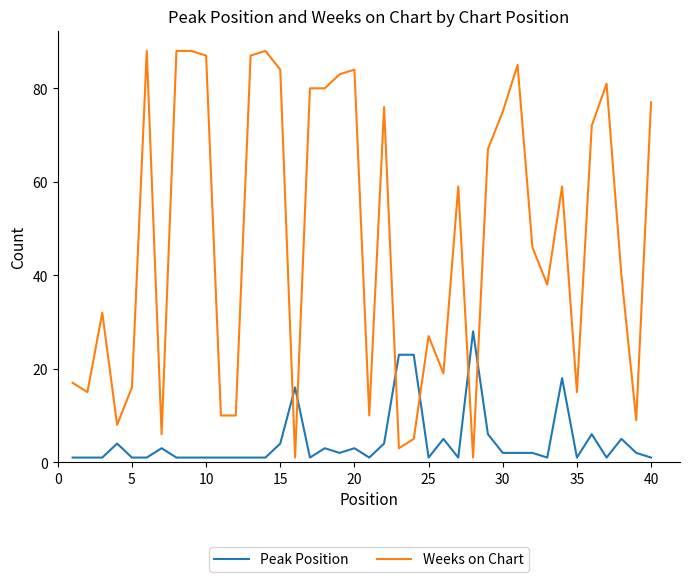

What is the difference between the second highest and second lowest values in the Weeks on Chart series?

87